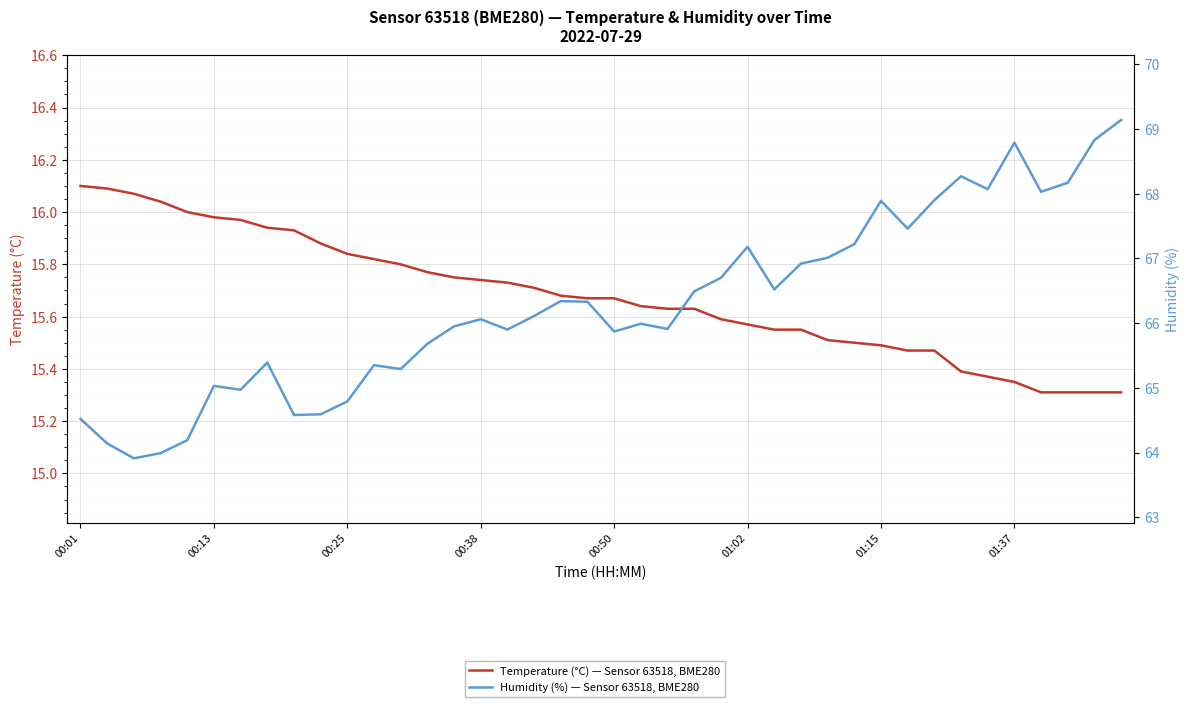

Rank the series at 38 from highest to lowest value.

Humidity (%) — Sensor 63518, BME280, Temperature (°C) — Sensor 63518, BME280